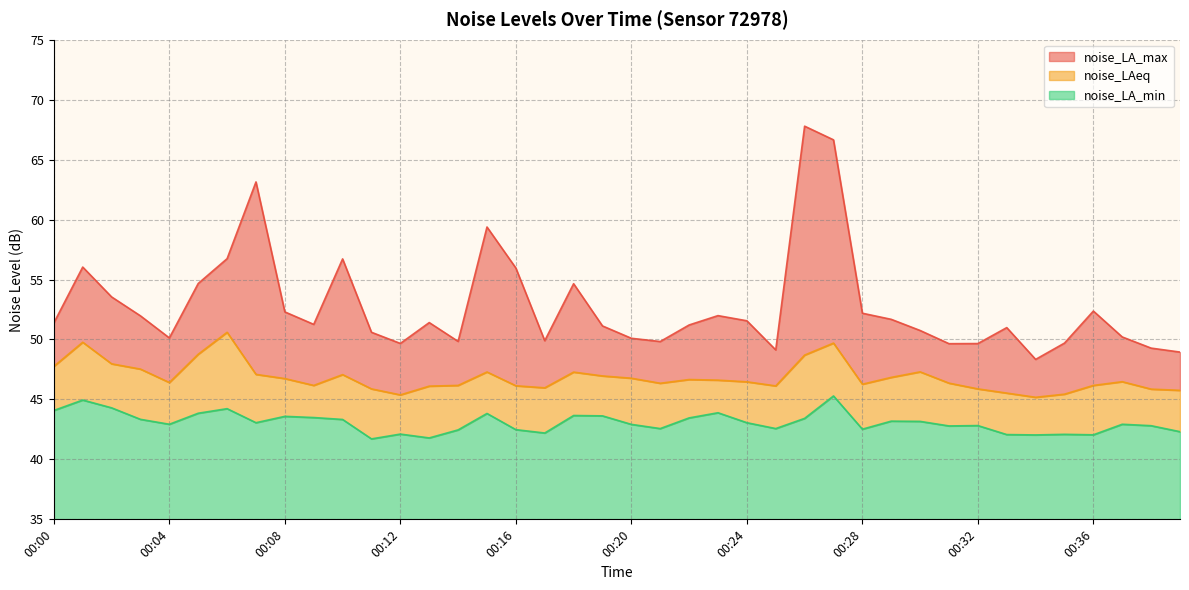

Reading left to right, list all the values displayed in this chart.

noise_LA_max: 51.4	56.0	53.5	52.0	50.1	54.7	56.7	63.1	52.3	51.3	56.7	50.6	49.7	51.4	49.8	59.4	56.0	49.9	54.6	51.1	50.1	49.8	51.2	52.0	51.6	49.1	67.8	66.7	52.2	51.7	50.8	49.6	49.7	51.0	48.3	49.7	52.4	50.2	49.3	49.0
noise_LAeq: 47.8	49.8	48.0	47.5	46.4	48.8	50.6	47.1	46.7	46.2	47.1	45.9	45.4	46.1	46.2	47.3	46.1	46.0	47.3	47.0	46.8	46.4	46.7	46.6	46.5	46.1	48.7	49.7	46.3	46.8	47.3	46.4	45.9	45.5	45.2	45.4	46.2	46.5	45.9	45.8
noise_LA_min: 44.1	45.0	44.3	43.3	42.9	43.9	44.2	43.1	43.6	43.5	43.3	41.7	42.1	41.8	42.5	43.8	42.5	42.2	43.7	43.6	42.9	42.6	43.5	43.9	43.1	42.6	43.4	45.3	42.5	43.2	43.2	42.8	42.8	42.1	42.0	42.1	42.0	42.9	42.8	42.3